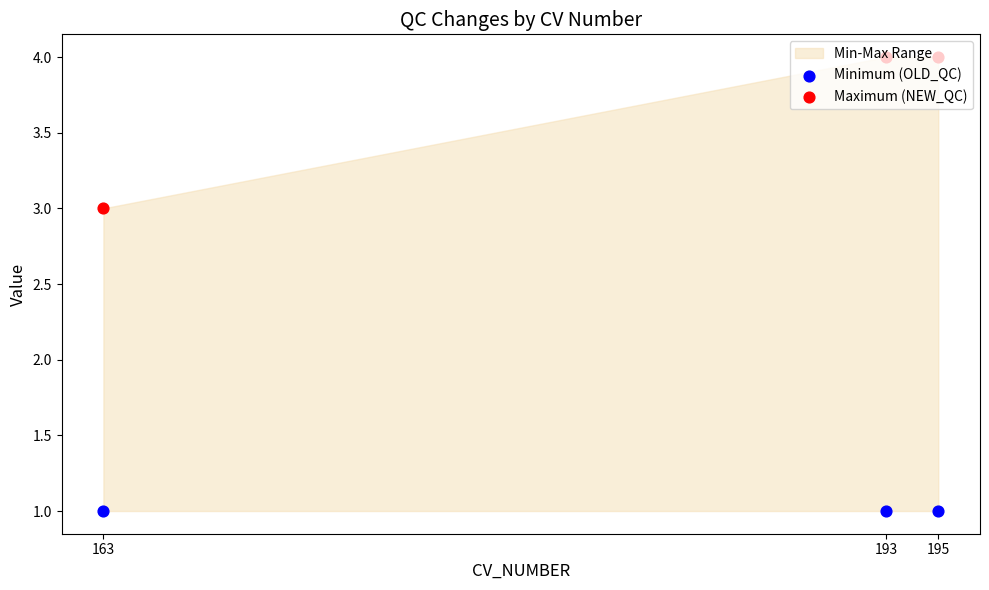

At which category is the sum across all series the highest?

193